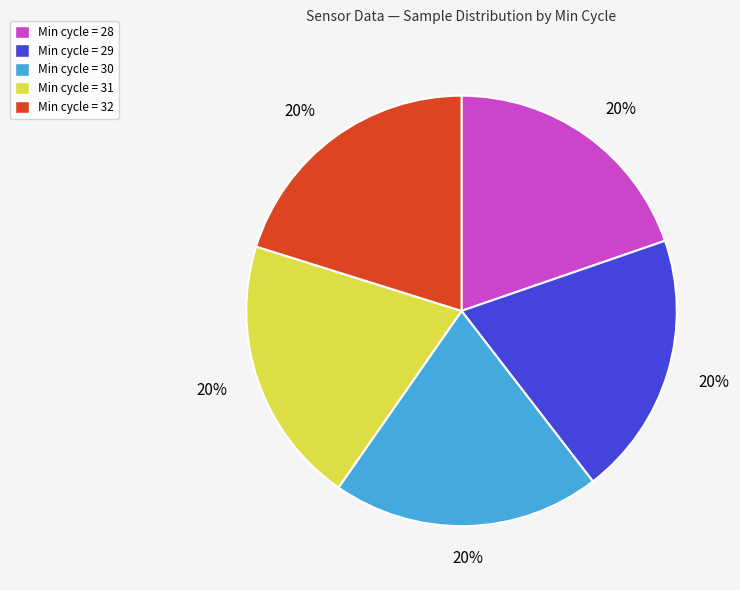

To the nearest percent, what is the average slice percentage?

20%